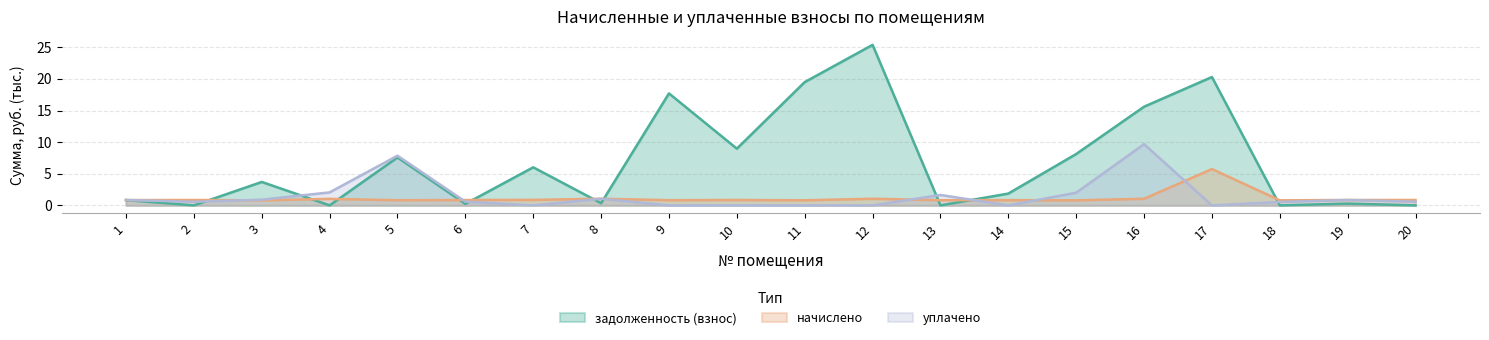

Is it true that задолженность (взнос) equals 7.6 at 5?

True